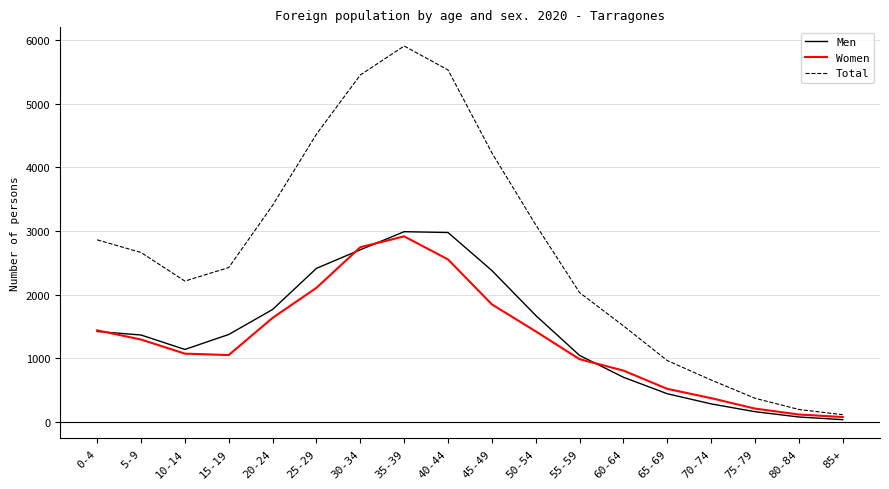

How many lines are shown in the chart?

3